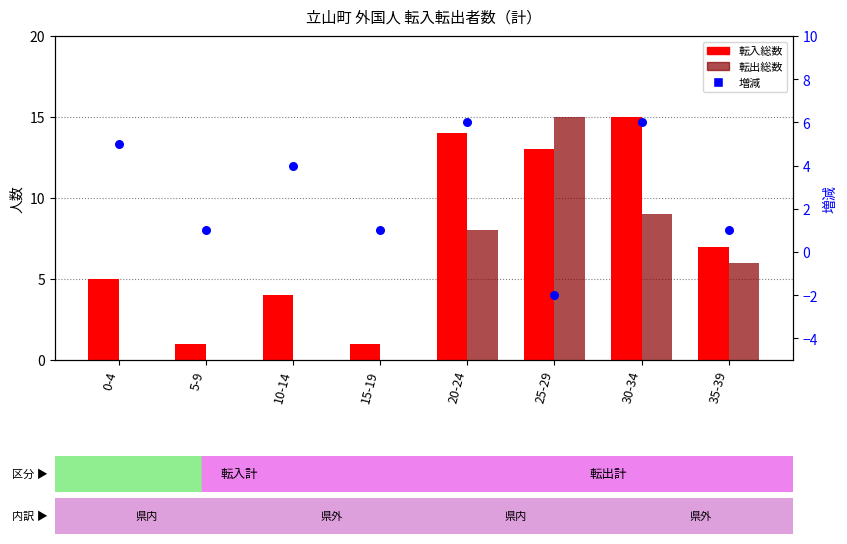

What is the total value across all series at 35-39?

14